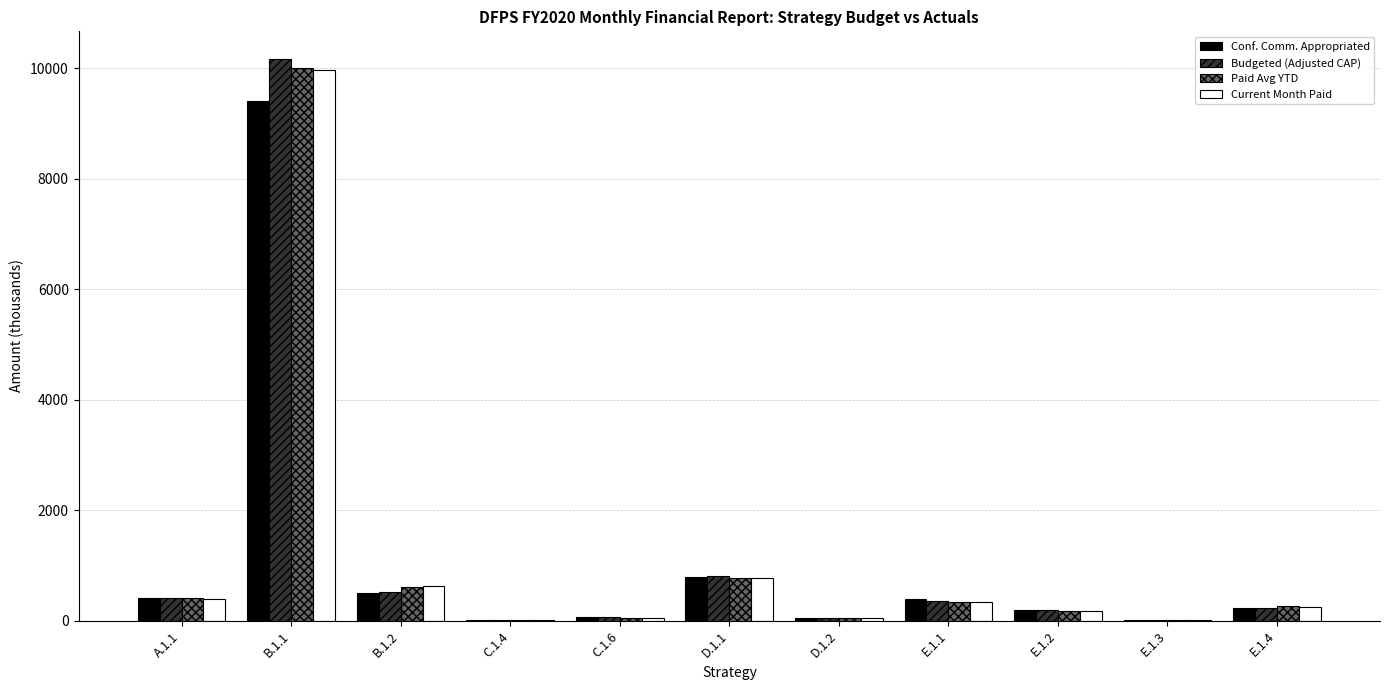

At which label does Conf. Comm. Appropriated reach its peak?

B.1.1